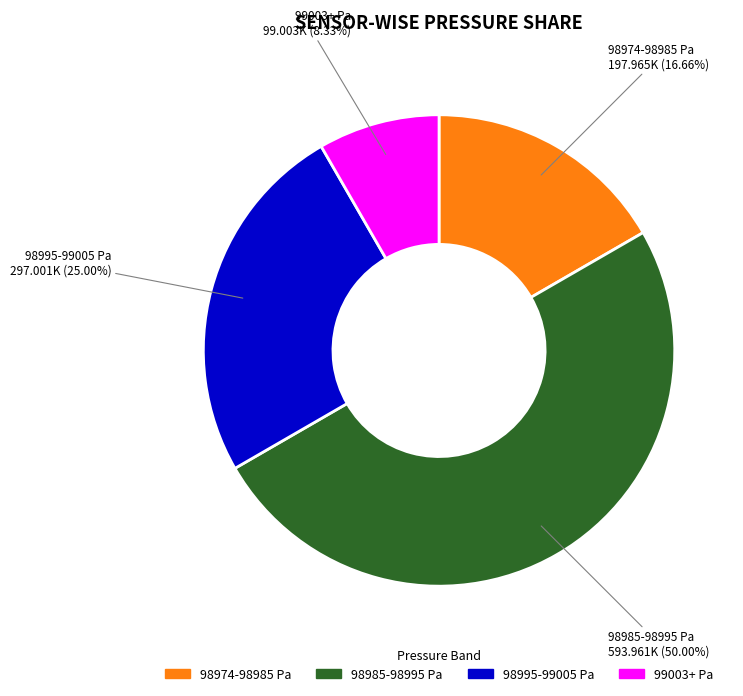

How many slices are in this pie chart?

4